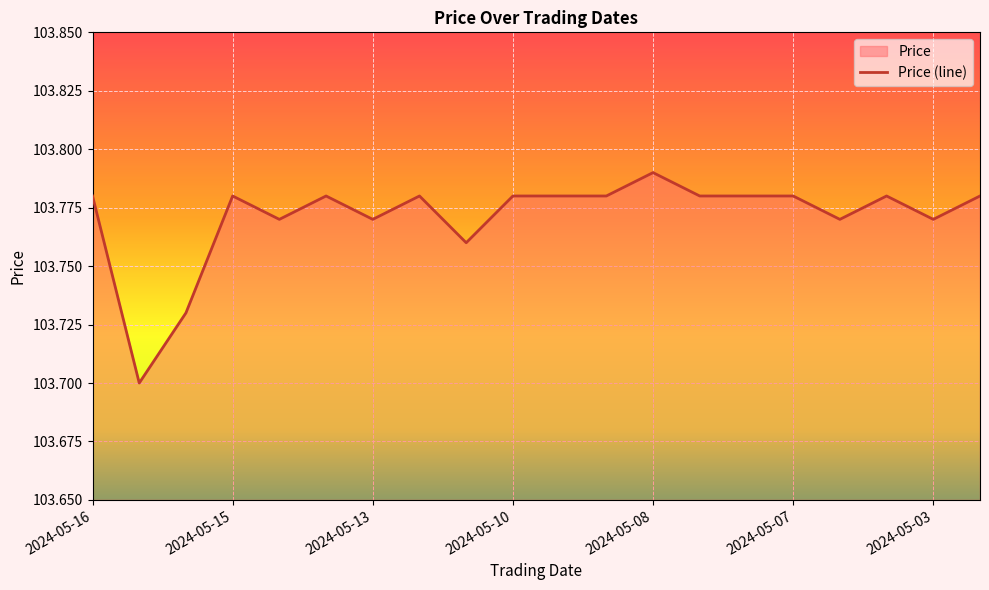

Approximately how many times larger is the value at 2024-05-15 compared to 2024-05-16?

1.0